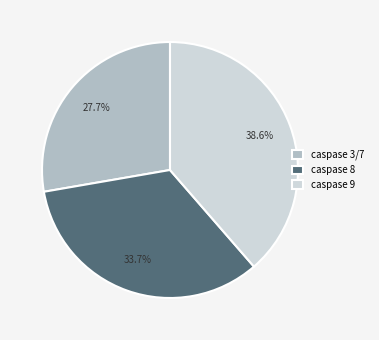

Combined, what portion of the pie is caspase 9 and caspase 3/7?

66.3%